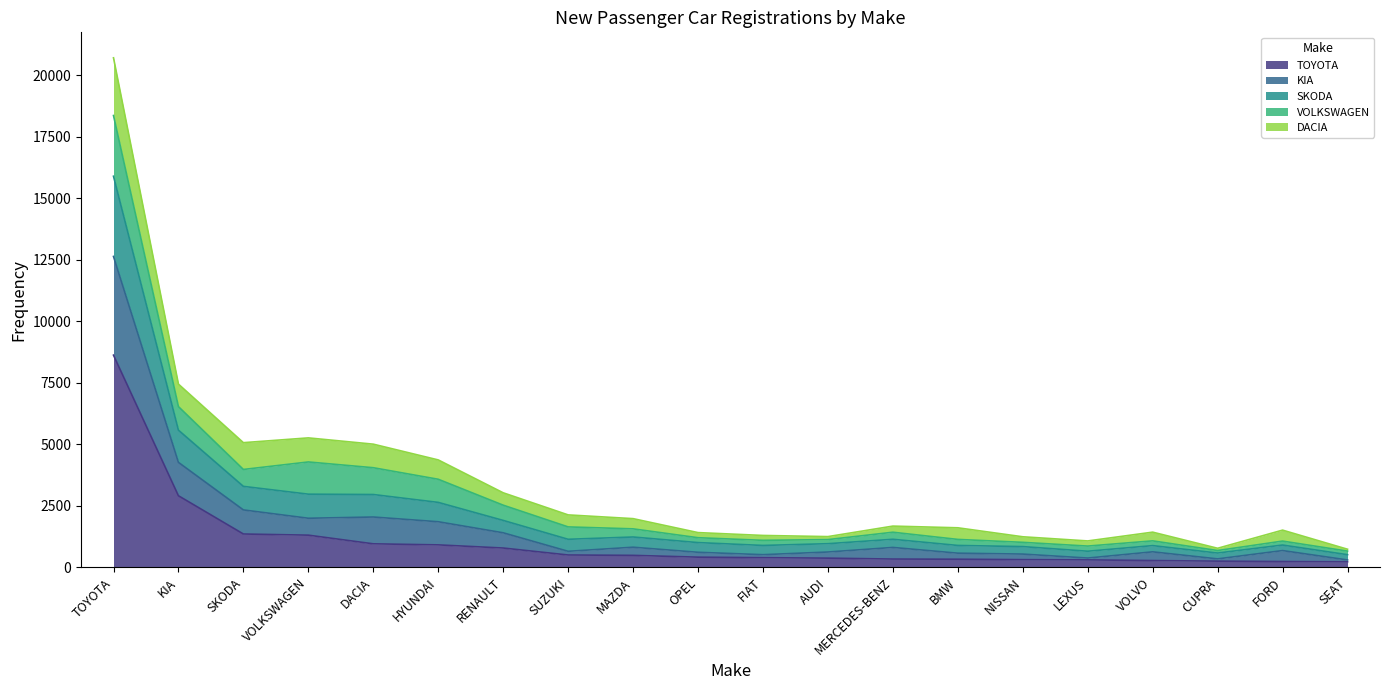

What is the difference between the second highest and minimum values in the TOYOTA series?

2685